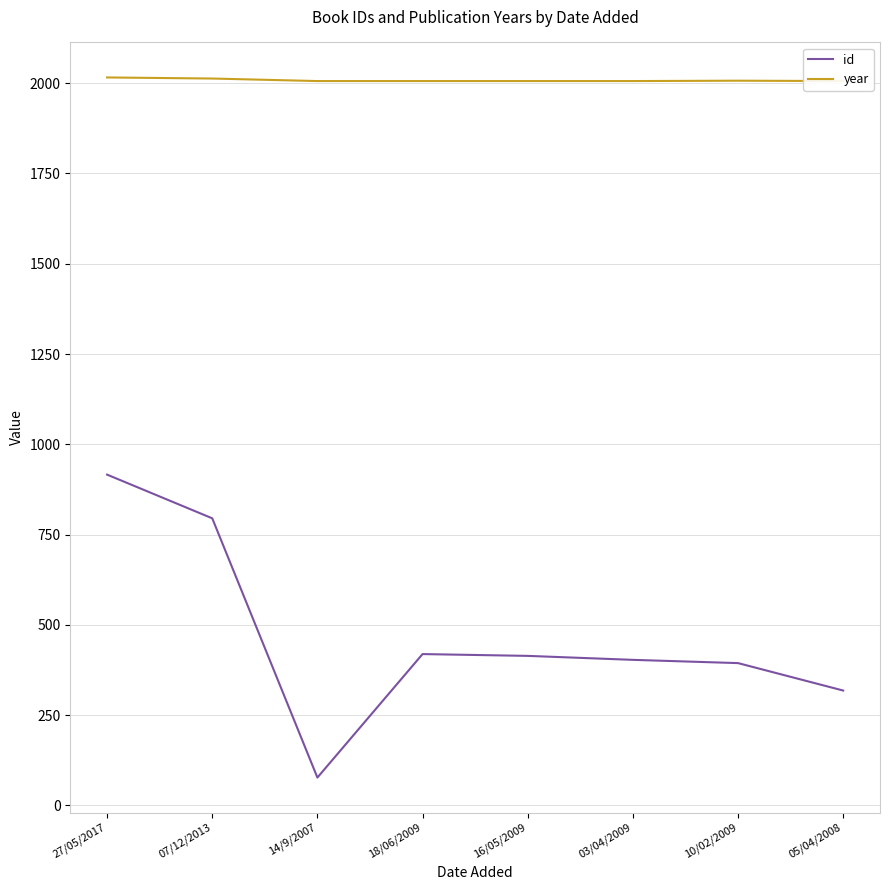

Does the chart have visible grid lines?

Yes